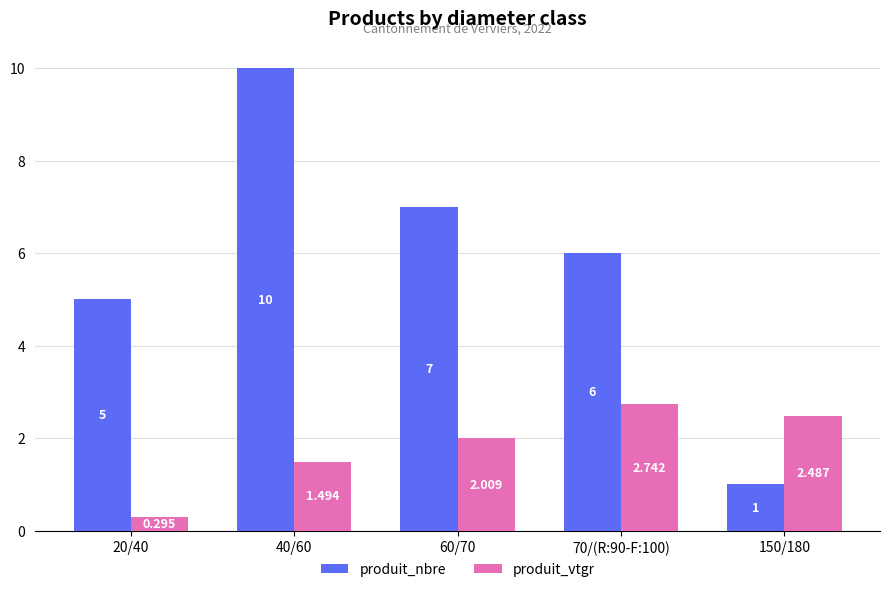

Is the value of produit_nbre at 60/70 greater than the value of produit_vtgr at 40/60?

Yes